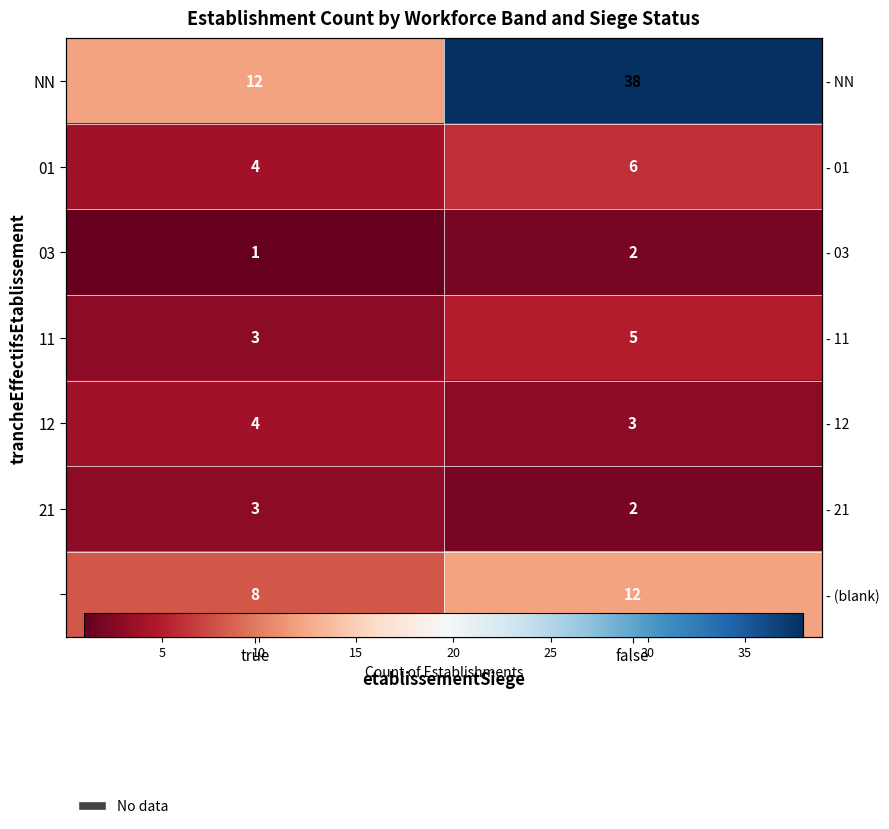

At which category is the sum across all series the highest?

false